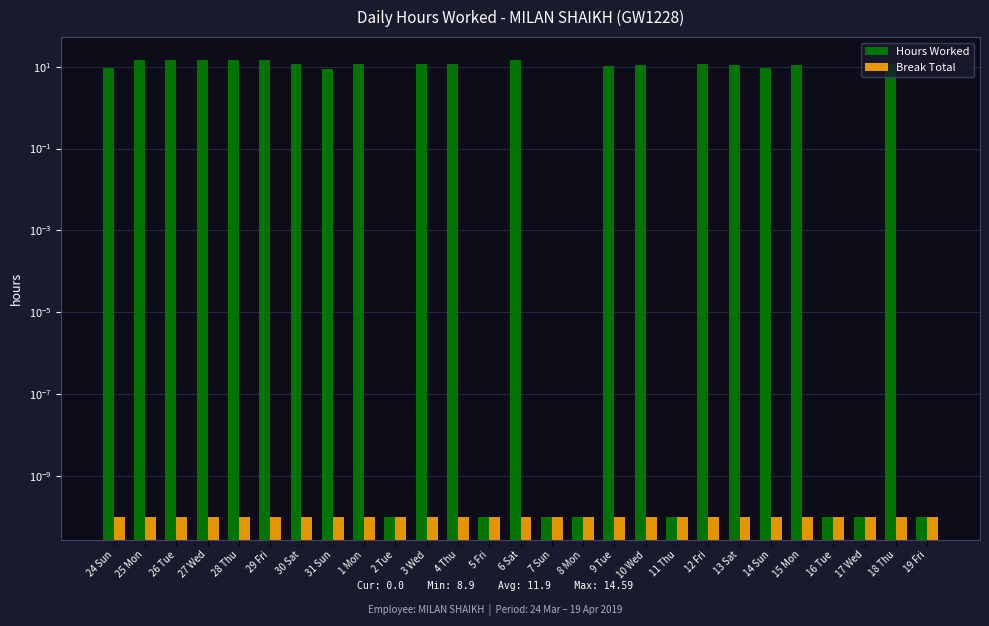

What is the difference between the maximum and second lowest values in the Hours Worked series?

14.6